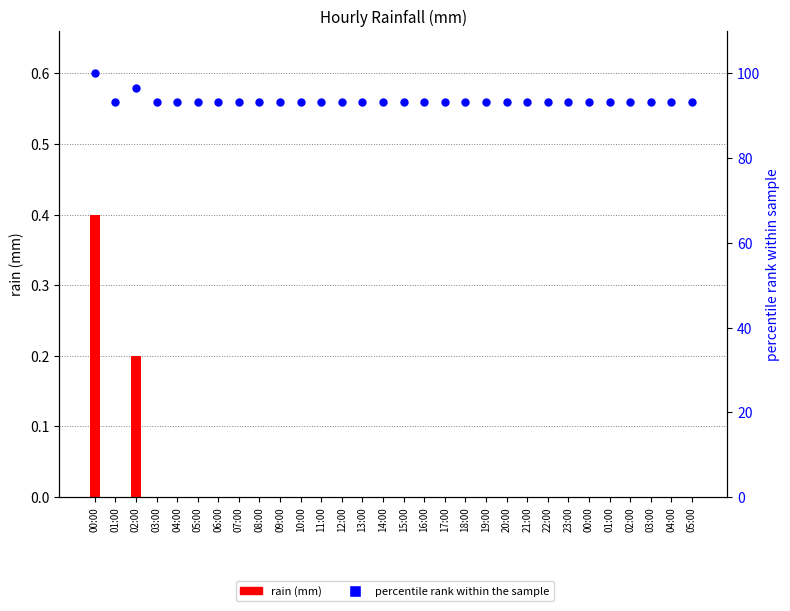

At which category is the sum across all series the highest?

00:00